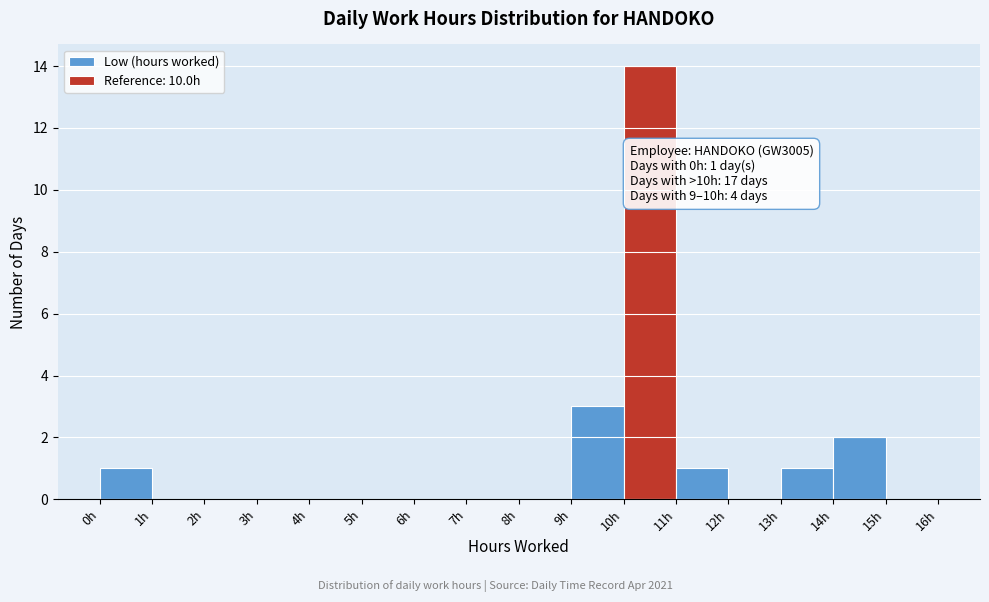

Which range on the x-axis has the tallest bar?

10 to 11